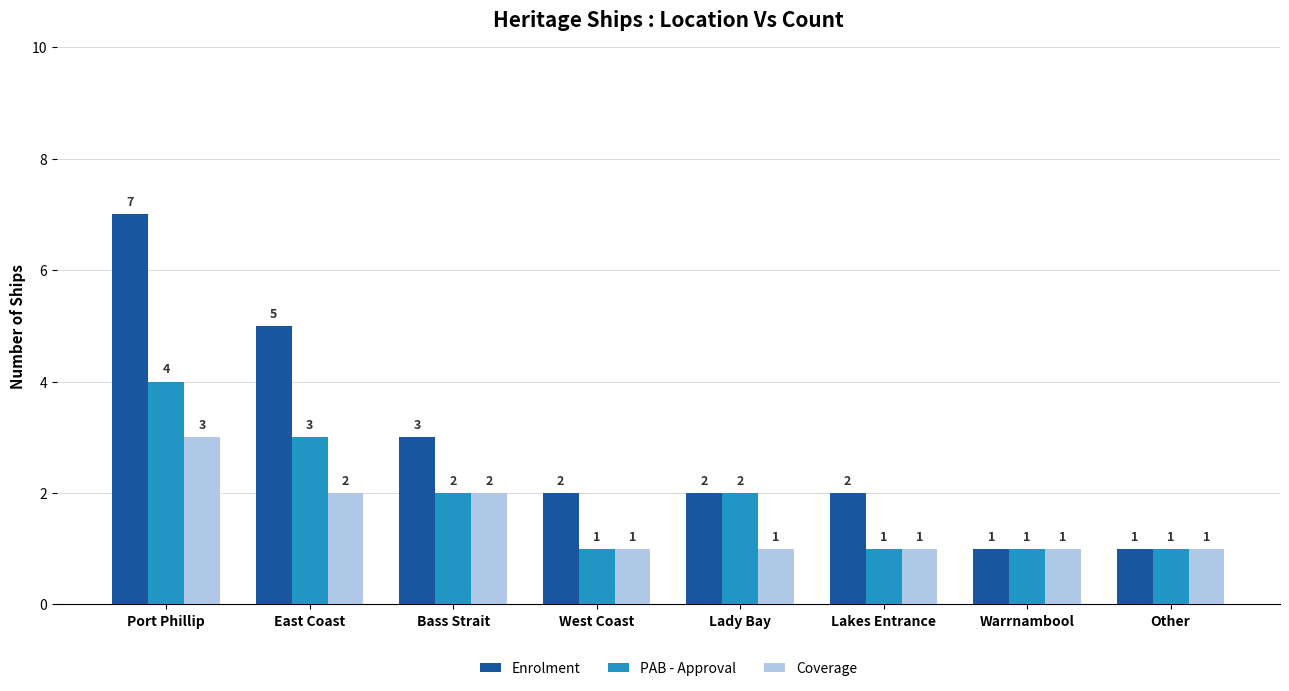

Is it true that Enrolment equals 2 at West Coast?

True